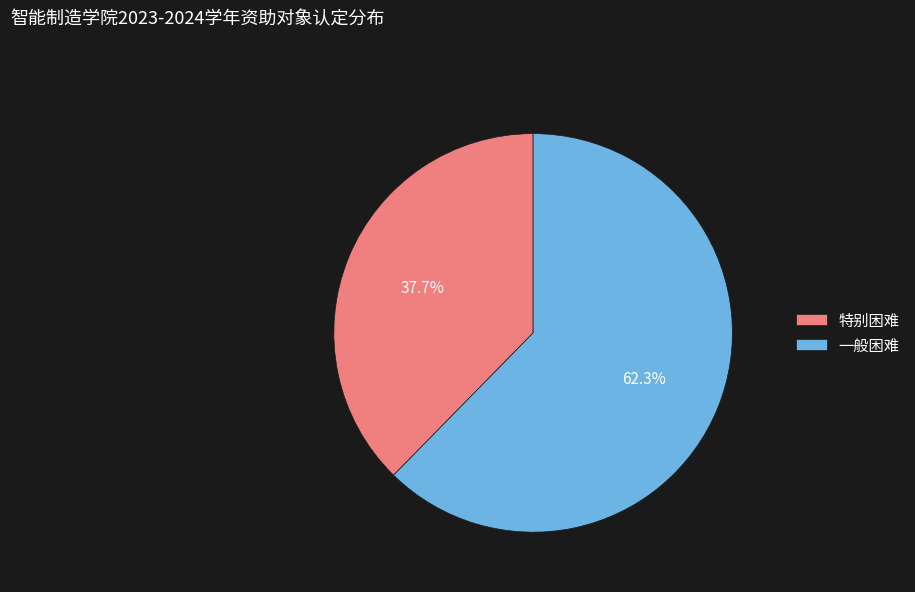

Which slice is the smallest?

特别困难